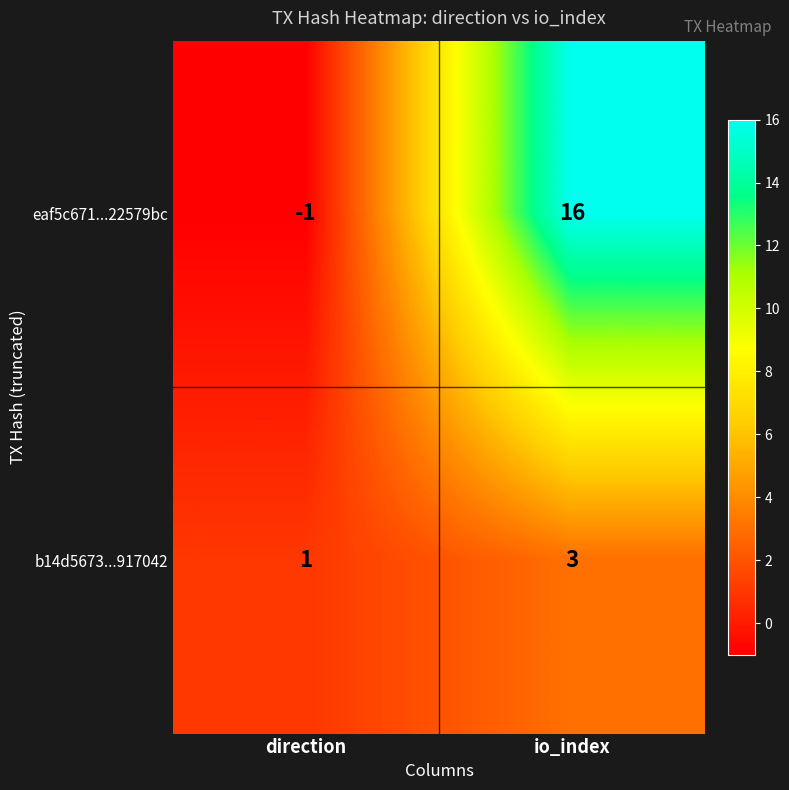

True or false: b14d5673...917042 has a value of 1 at io_index.

False